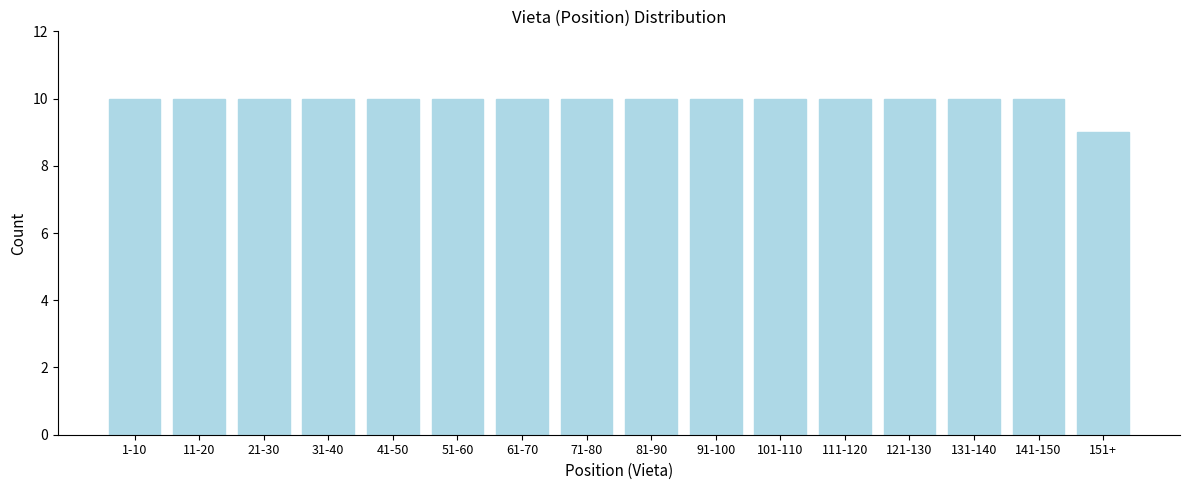

Reading right to left, extract all data points from this chart.

9	10	10	10	10	10	10	10	10	10	10	10	10	10	10	10